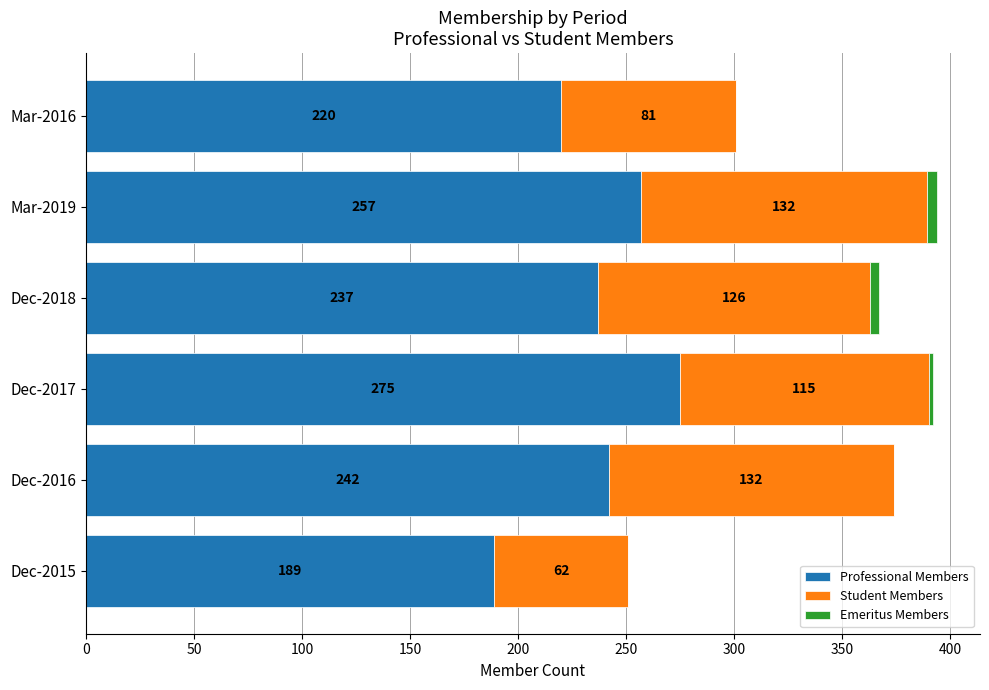

True or false: Professional Members has a value of 275 at Dec-2017.

True